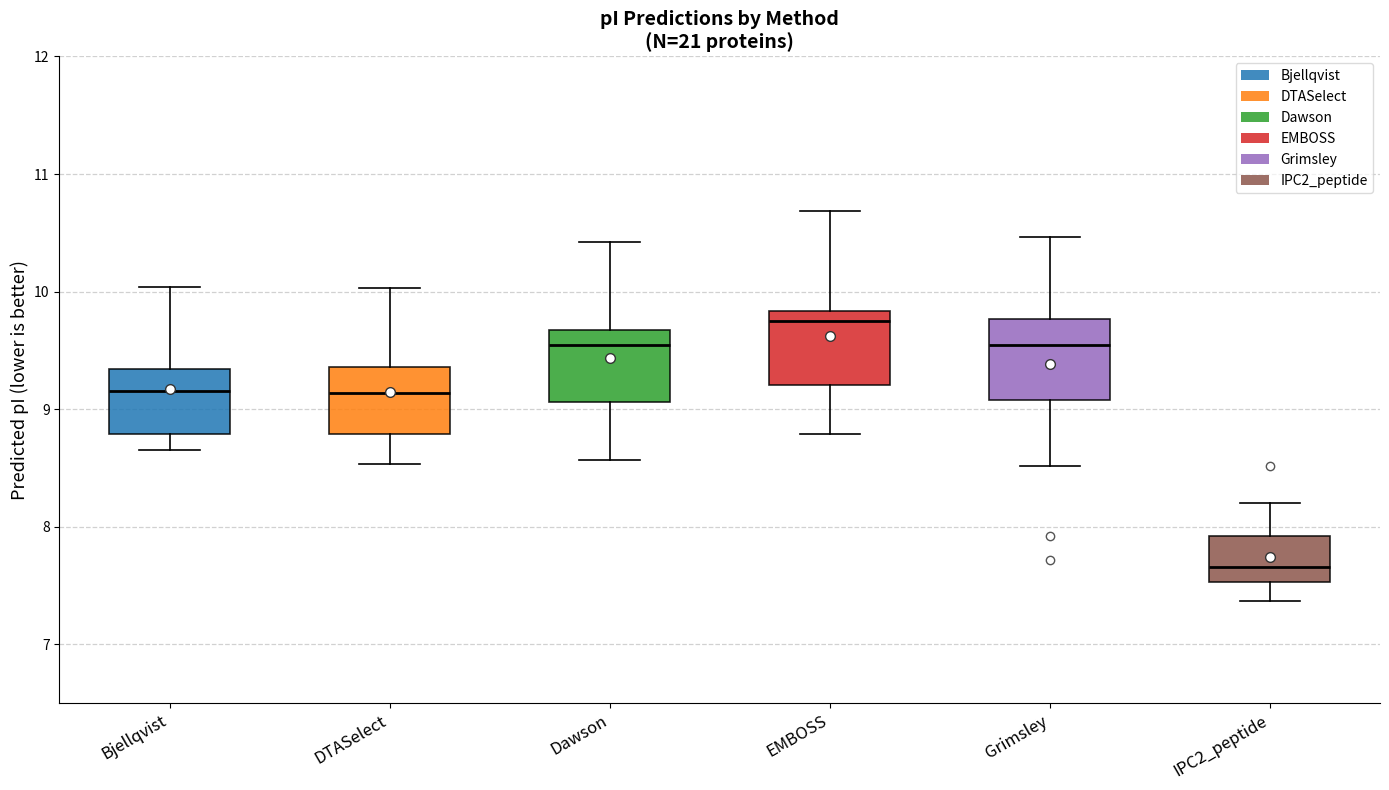

Which box's median line is the lowest?

IPC2_peptide